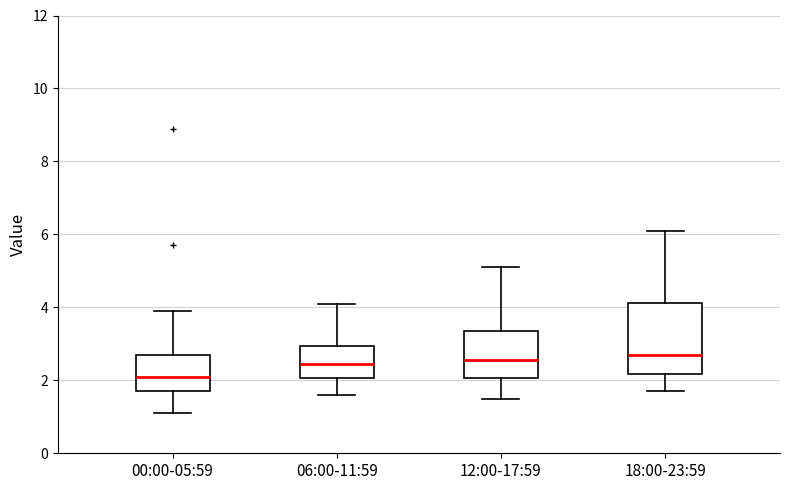

Comparing the boxes themselves (not the whiskers), which one is the tallest?

18:00-23:59